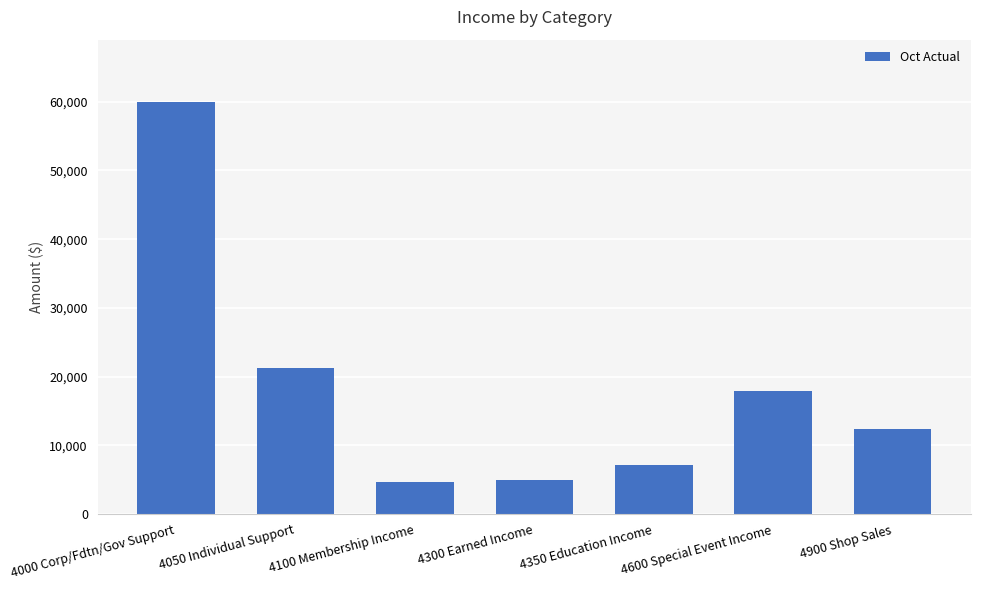

At which label is the value closest to 32371?

4050 Individual Support